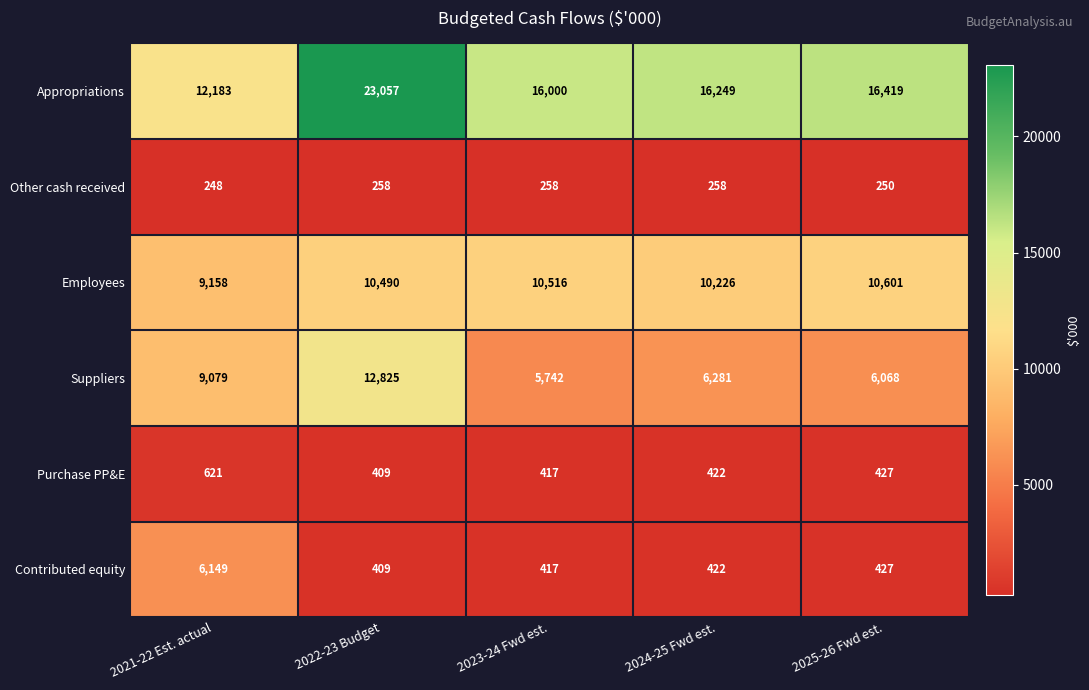

What is the difference between the second highest and second lowest values in the Appropriations series?

419